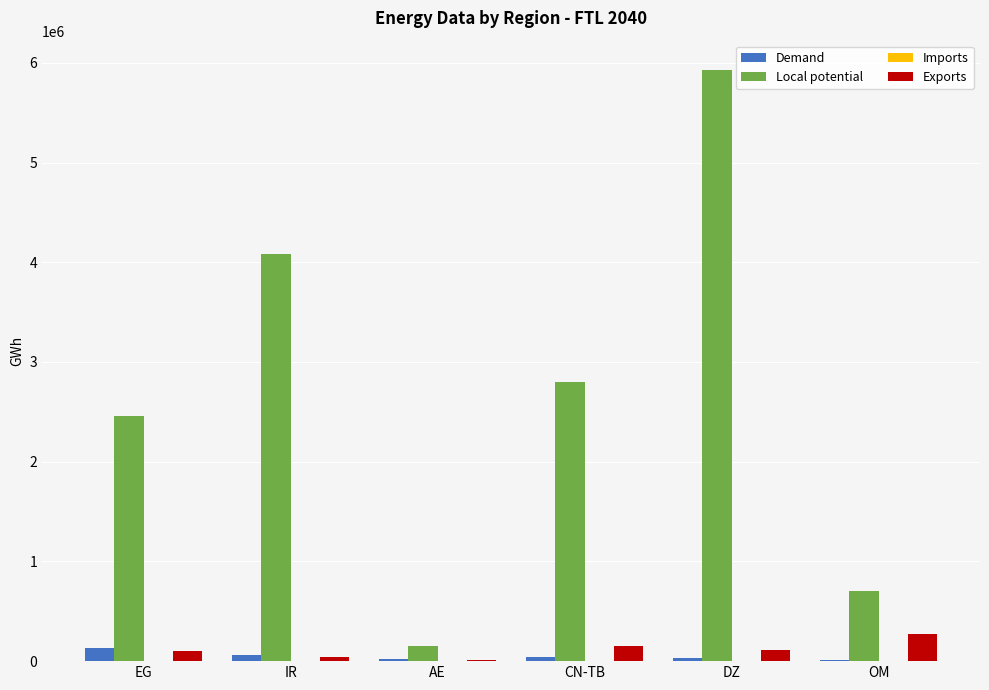

Is the value of Local potential at CN-TB greater than the value of Demand at DZ?

Yes